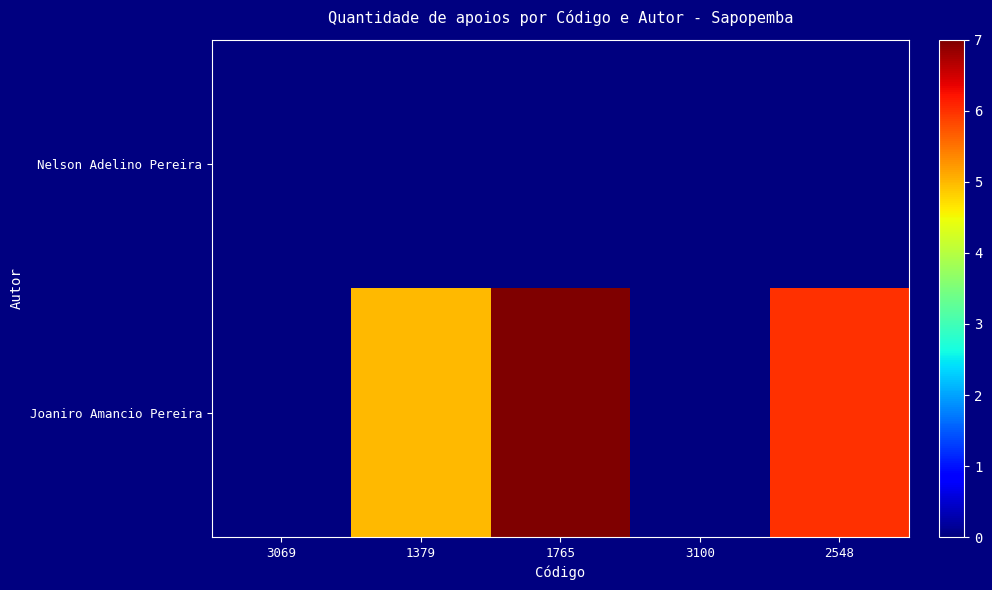

Reading left to right, list all the values displayed in this chart.

Nelson Adelino Pereira: 3069=0	1379=0	1765=0	3100=0	2548=0
Joaniro Amancio Pereira: 3069=0	1379=5	1765=7	3100=0	2548=6